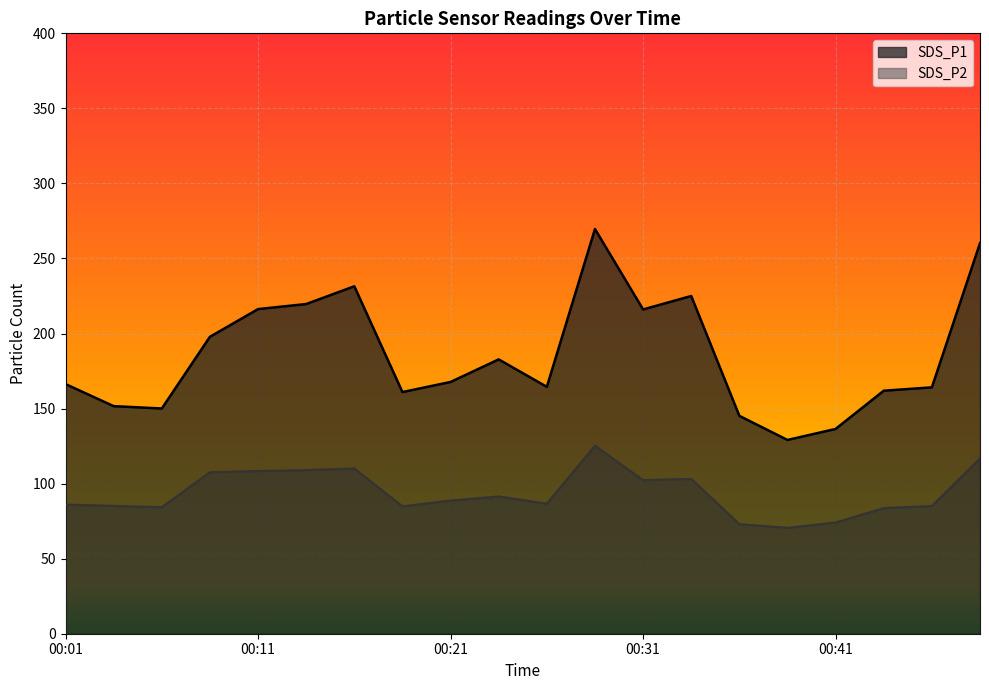

Reading left to right, list all the values displayed in this chart.

SDS_P1: 00:01=166.3	00:04=151.6	00:06=150.1	00:08=197.8	00:11=216.3	00:13=219.7	00:16=231.5	00:19=161.0	00:21=167.7	00:24=182.8	00:26=164.5	00:28=269.6	00:31=216.1	00:33=225.0	00:36=145.2	00:38=129.1	00:41=136.4	00:43=161.9	00:45=164.2	00:48=260.2
SDS_P2: 00:01=86.0	00:04=85.2	00:06=84.3	00:08=107.6	00:11=108.4	00:13=109.0	00:16=110.1	00:19=84.9	00:21=88.7	00:24=91.5	00:26=86.7	00:28=125.3	00:31=102.3	00:33=103.2	00:36=73.0	00:38=70.5	00:41=74.1	00:43=83.7	00:45=85.1	00:48=116.8